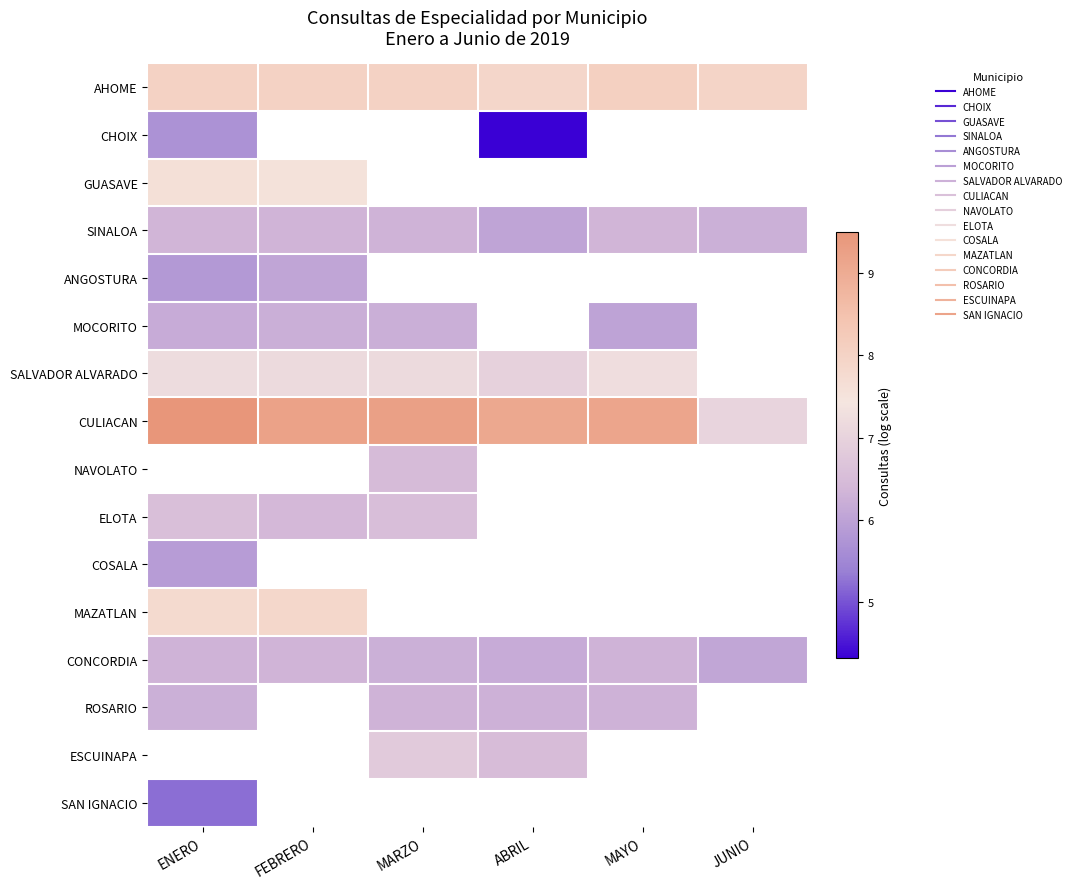

What is the sum of the SALVADOR ALVARADO values at ENERO and MAYO?

14.4